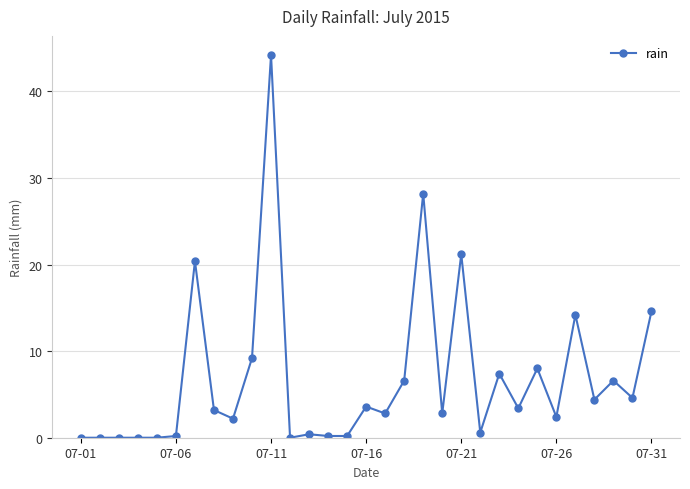

What is the greatest value displayed?

44.2